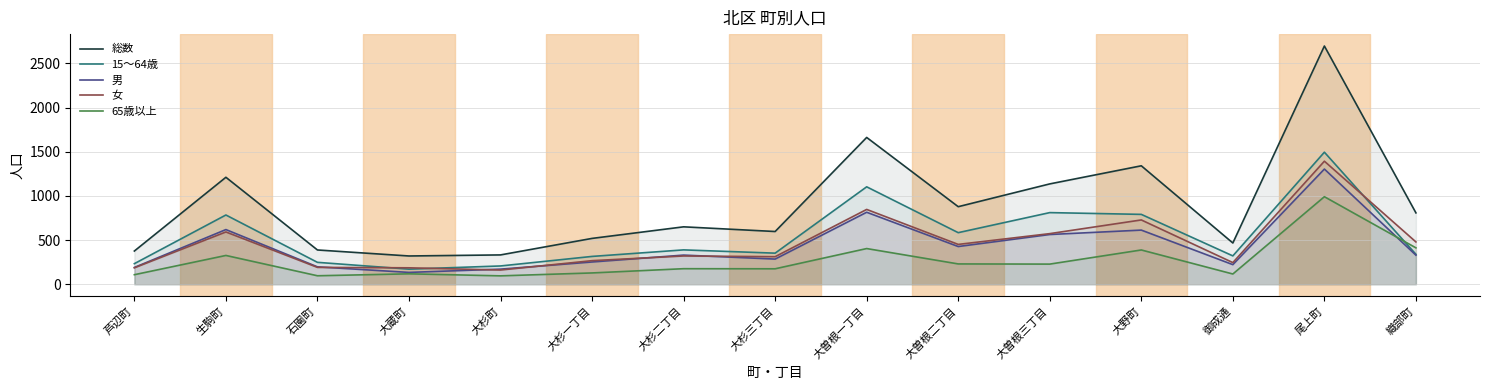

Is the value of 男 at 尾上町 greater than the value of 15〜64歳 at 大蔵町?

Yes